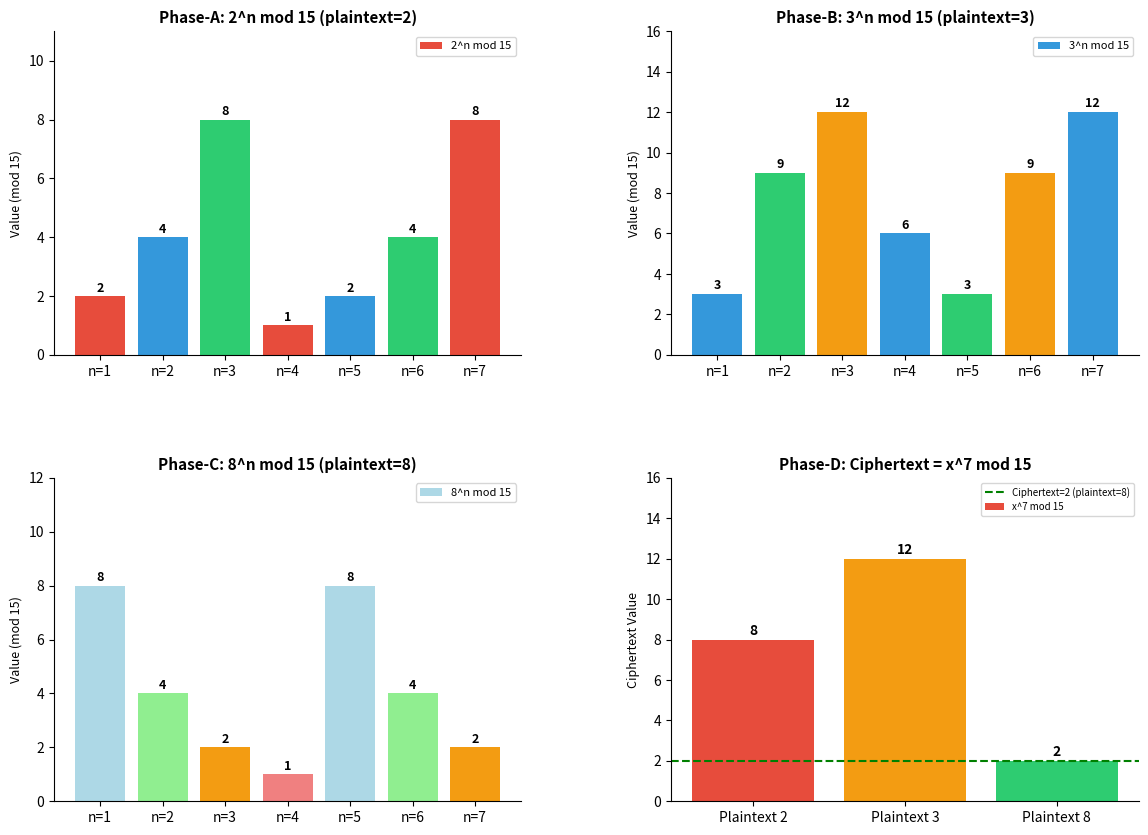

What is the difference between the maximum and minimum values in the 2^n mod 15 series?

7